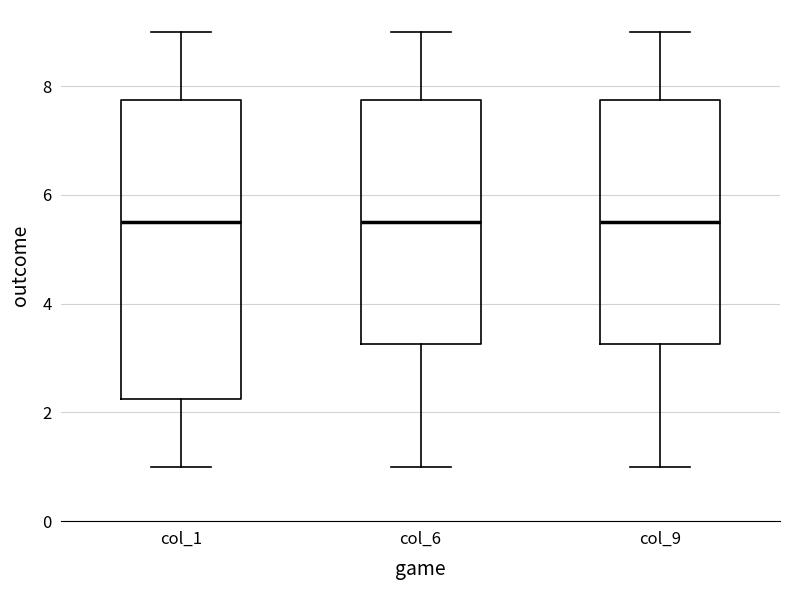

Reading left to right, read every box against the y-axis: the position of its median line, the range the box covers, and the ends of its whiskers. The values are not printed on the chart, so give them approximately, as read against the axis.

col_1: median 5.6, box 2.2 to 7.8, whiskers 1.0 to 9.0
col_6: median 5.6, box 3.2 to 7.8, whiskers 1.0 to 9.0
col_9: median 5.6, box 3.2 to 7.8, whiskers 1.0 to 9.0